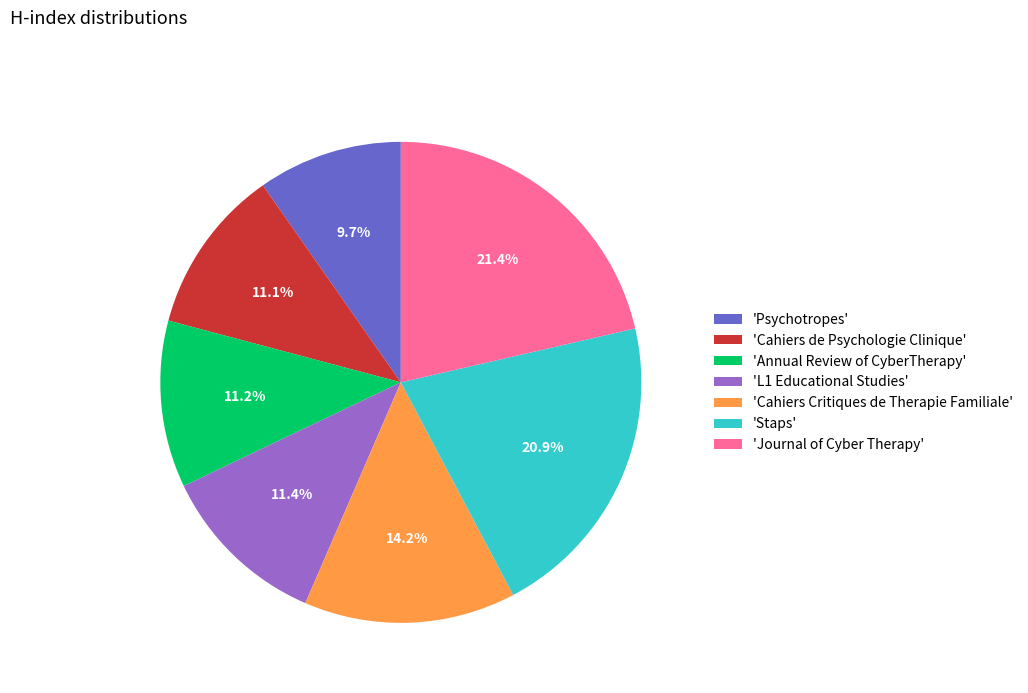

Is there a majority slice in this chart?

No